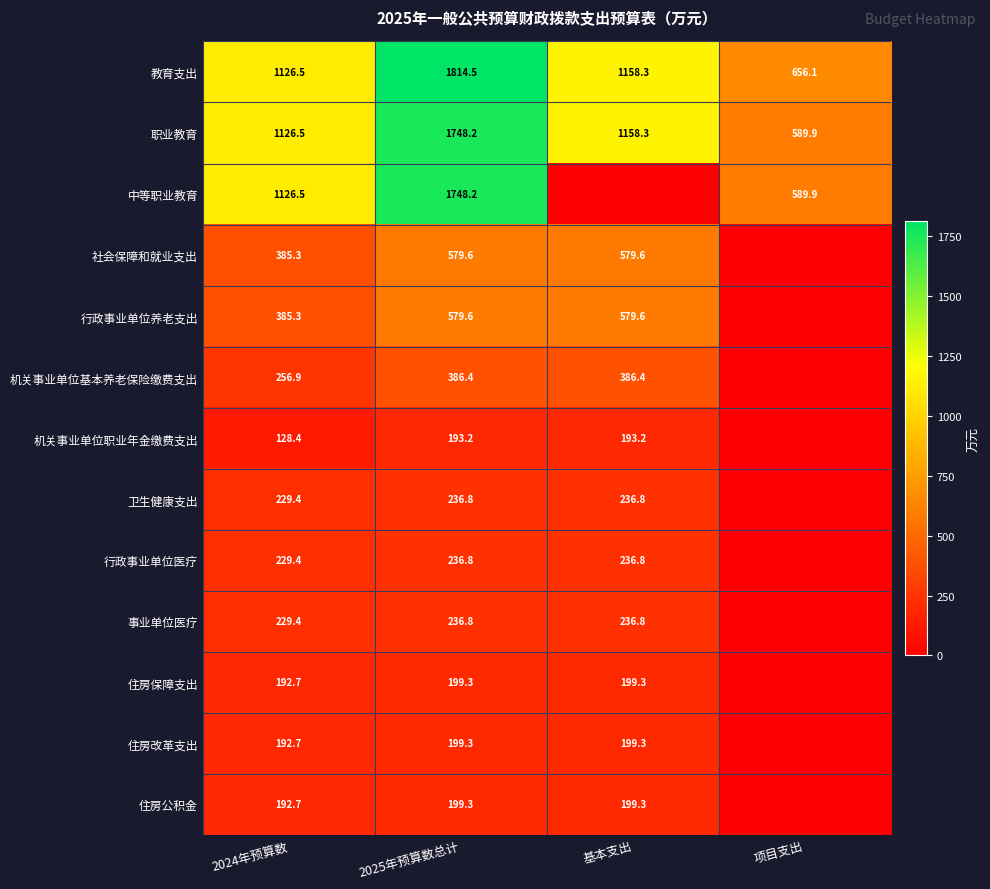

The 机关事业单位基本养老保险缴费支出 series shows 132.5 at 2024年预算数. True or false?

False